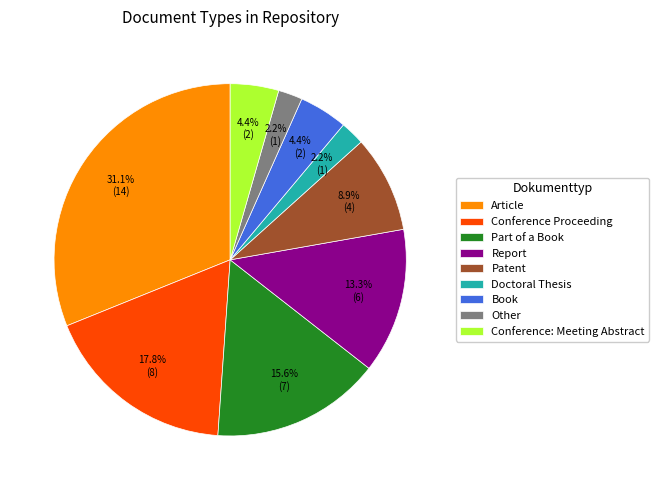

What is the total percentage of Conference Proceeding and Other?

20.0%